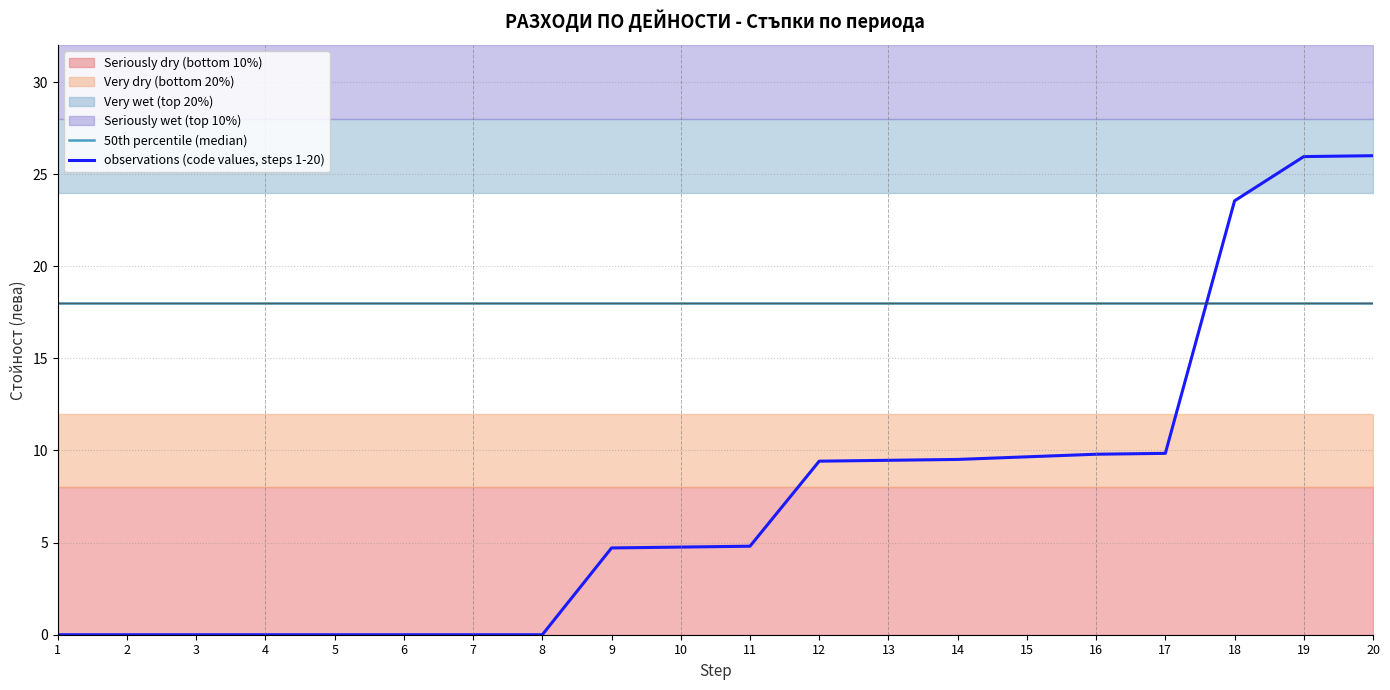

At how many categories does at least one series exceed 22?

3